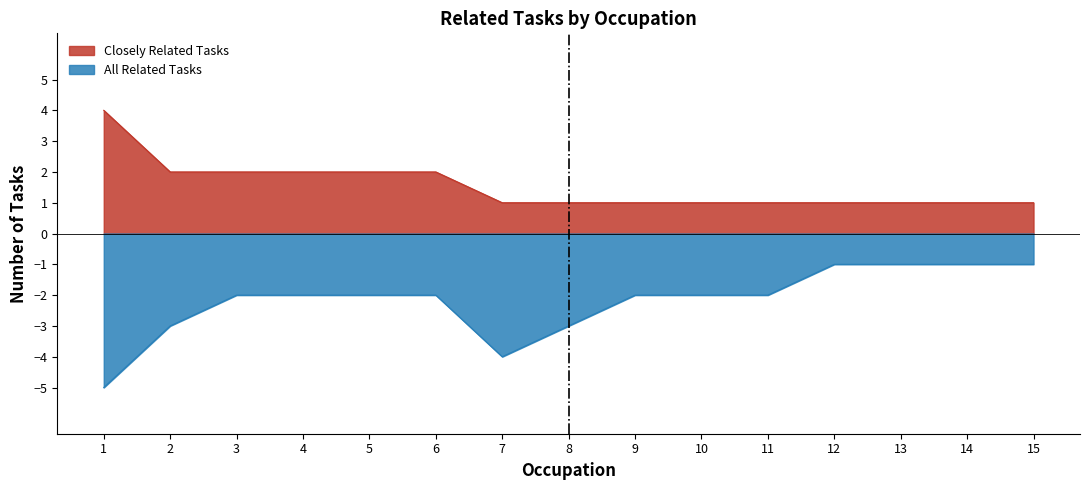

What is the greatest value displayed?

4